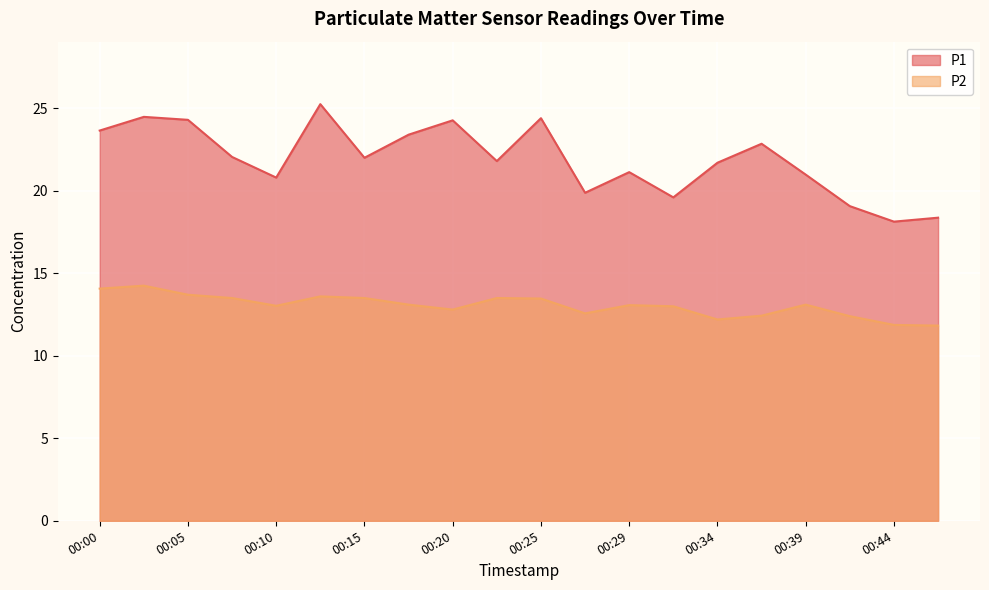

The P1 series shows 35.8 at 00:25. True or false?

False